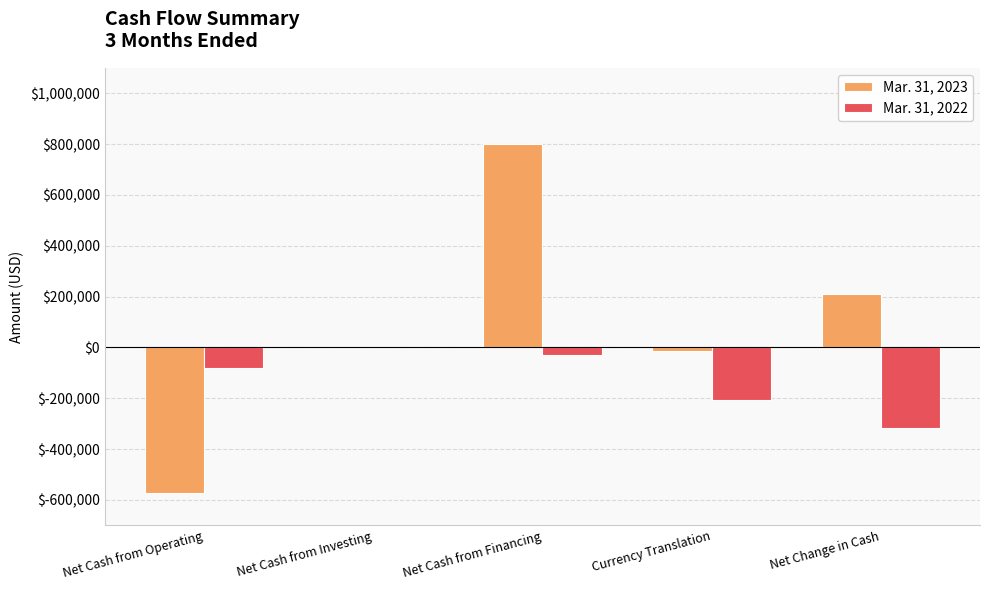

The value of Mar. 31, 2022 at Net Cash from Investing is 0. True or false?

True